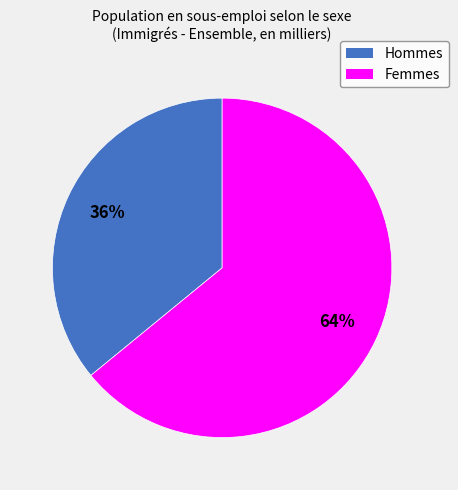

Which category has the biggest portion of the pie?

Femmes